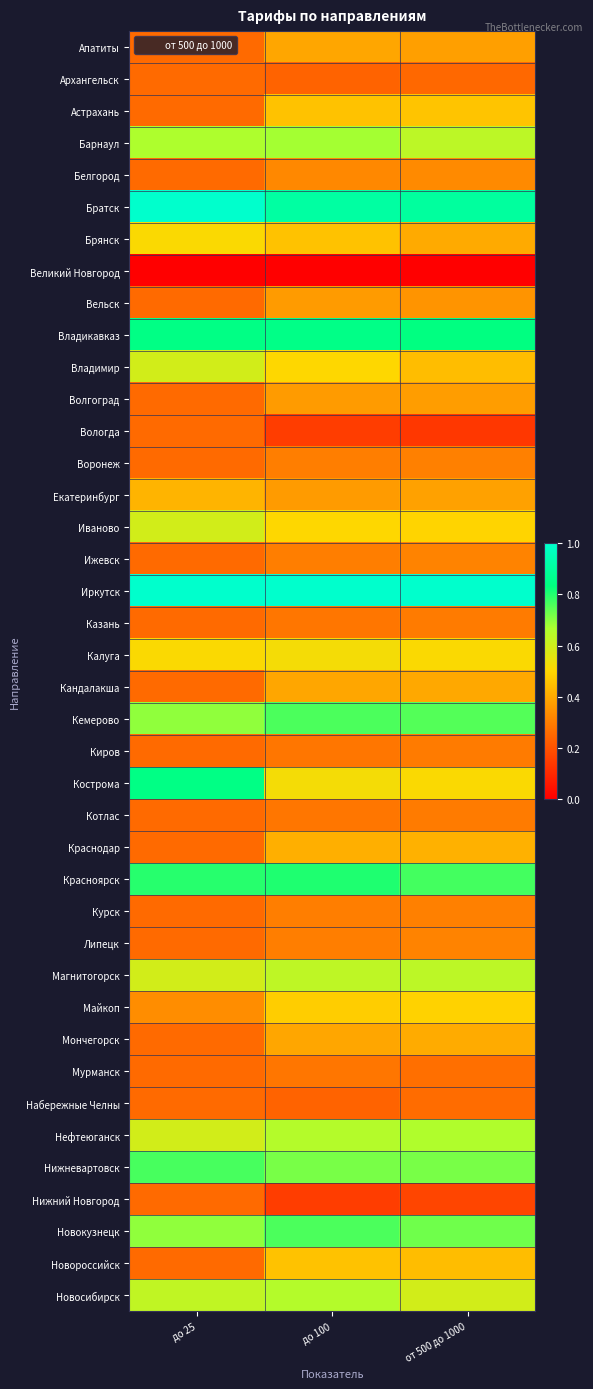

Between до 25 and от 500 до 1000, which is larger?

от 500 до 1000